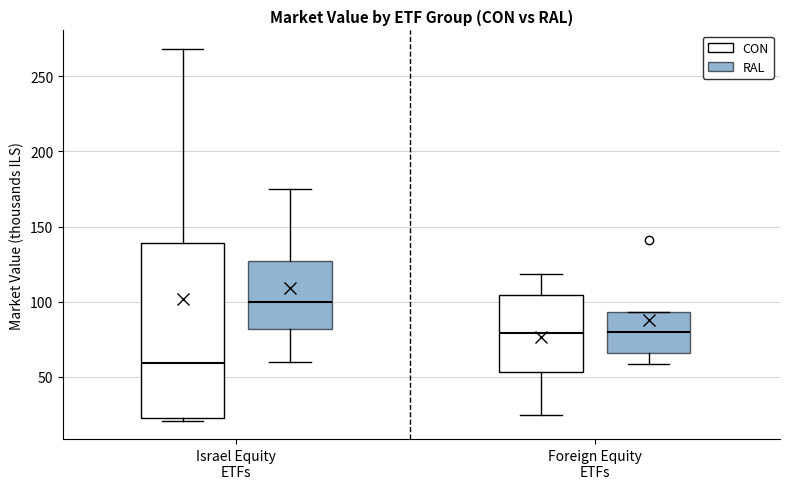

Reading left to right, transcribe this box plot: for each box, give where its median line is, the range the box spans, and where its two whiskers end, as read against the y-axis. The values are not printed on the chart, so give them approximately, as read against the axis.

Israel Equity ETFs (CON): median 60, box 20 to 140, whiskers 20 (just below the box's lower edge) to 270
Israel Equity ETFs (RAL): median 100, box 80 to 125, whiskers 60 to 175
Foreign Equity ETFs (CON): median 80, box 55 to 105, whiskers 25 to 120
Foreign Equity ETFs (RAL): median 80, box 65 to 95, whiskers 60 to 95